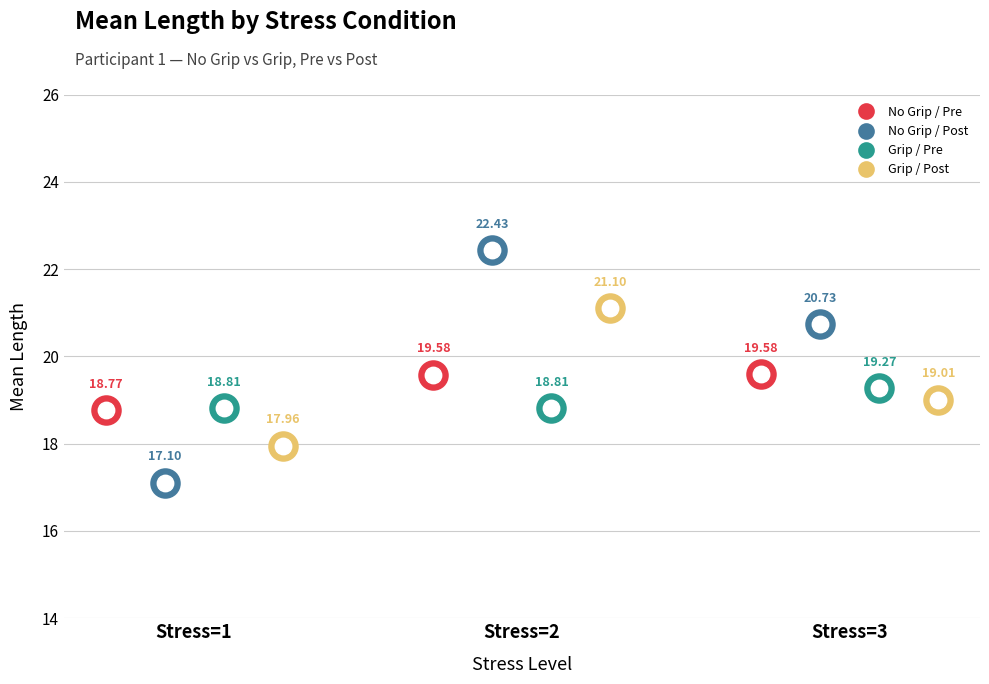

Which series contains the highest Y value?

No Grip / Post